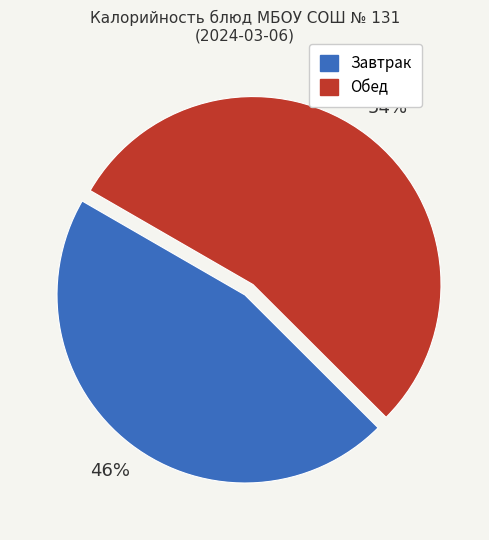

Is there any slice that represents more than half of the pie?

Yes